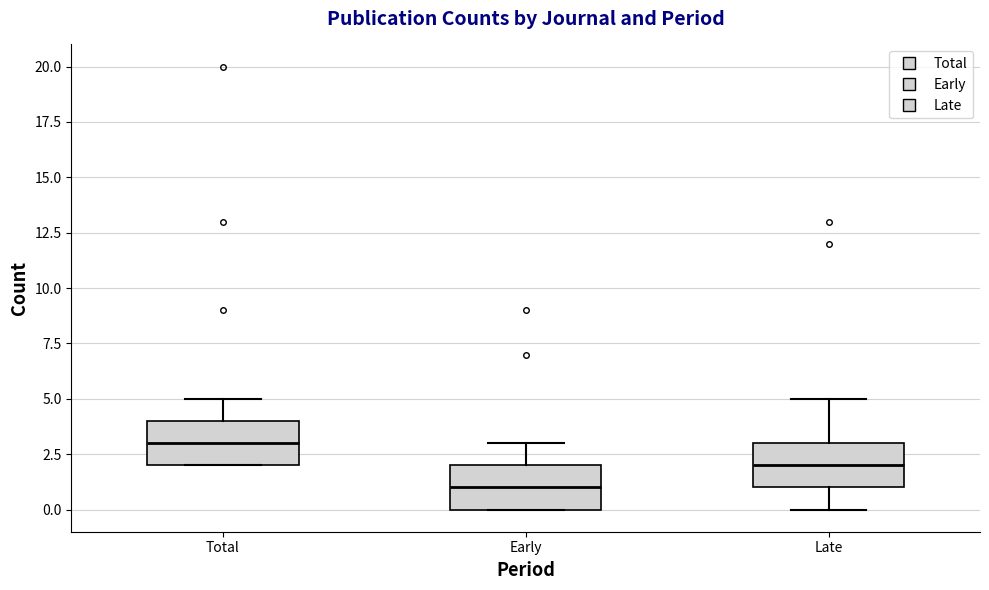

Where does the median line of the box for Early sit on the y-axis? The values are not printed on the chart, so give them approximately, as read against the axis.

1